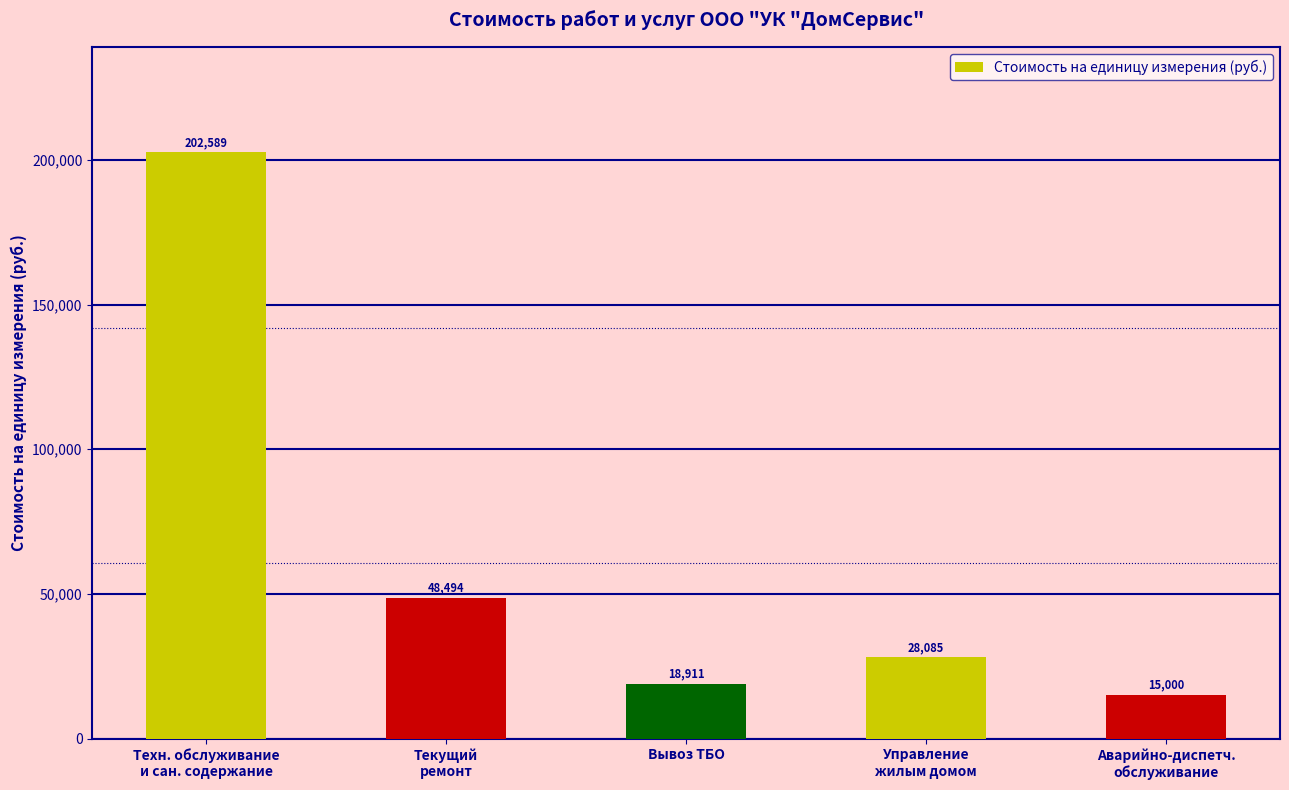

What is the greatest value displayed?

202589.4